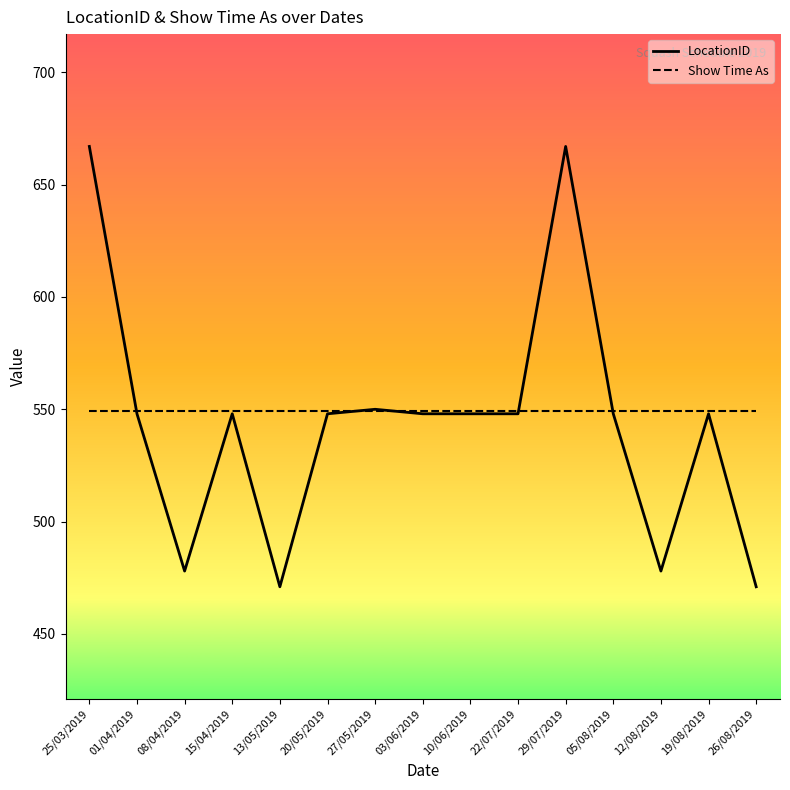

After their last crossing, which series has the higher values: Show Time As or LocationID?

Show Time As